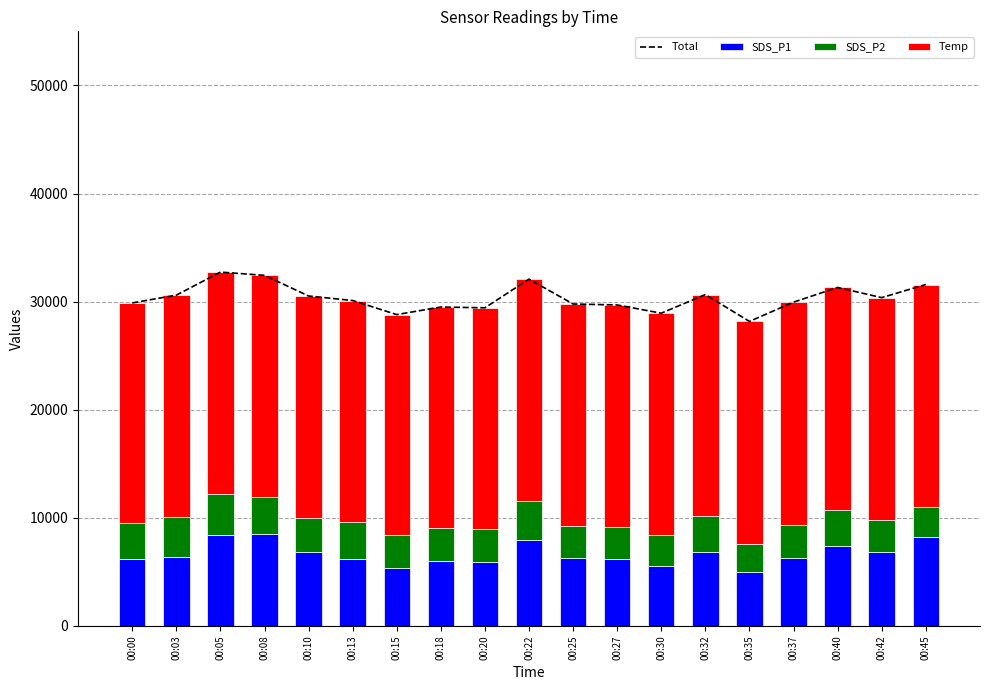

Where is Total nearest to the value 30450?

00:10